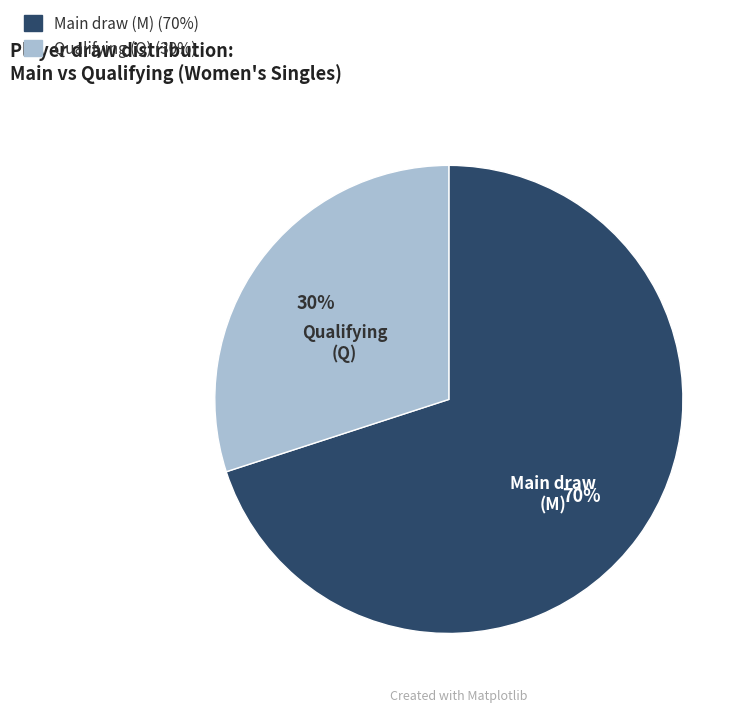

Does any single category account for the majority?

Yes